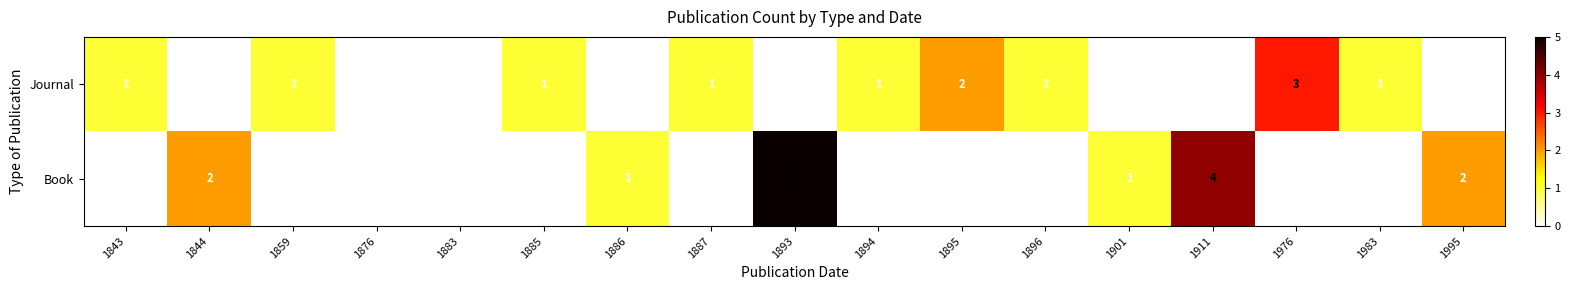

At which category is the sum across all series the highest?

1893